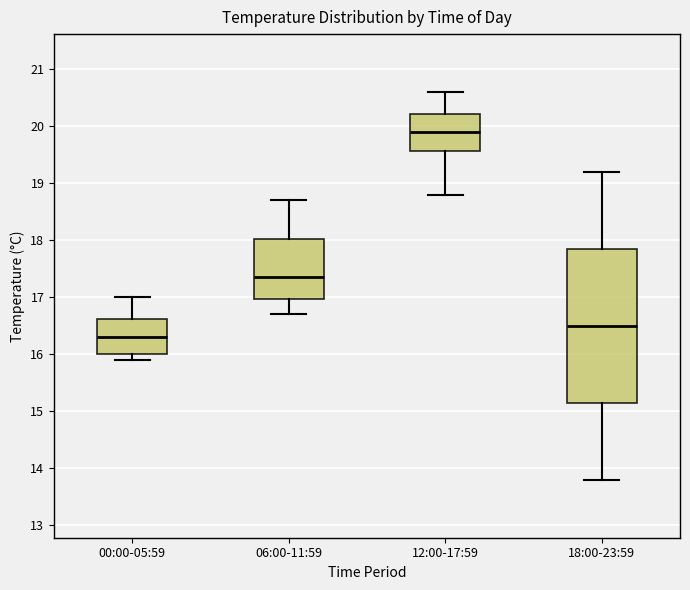

Reading left to right, read every box against the y-axis: the position of its median line, the range the box covers, and the ends of its whiskers. The values are not printed on the chart, so give them approximately, as read against the axis.

00:00-05:59: median 16.3, box 16.0 to 16.6, whiskers 15.9 to 17.0
06:00-11:59: median 17.4, box 17.0 to 18.0, whiskers 16.7 to 18.7
12:00-17:59: median 19.9, box 19.6 to 20.2, whiskers 18.8 to 20.6
18:00-23:59: median 16.5, box 15.2 to 17.9, whiskers 13.8 to 19.2